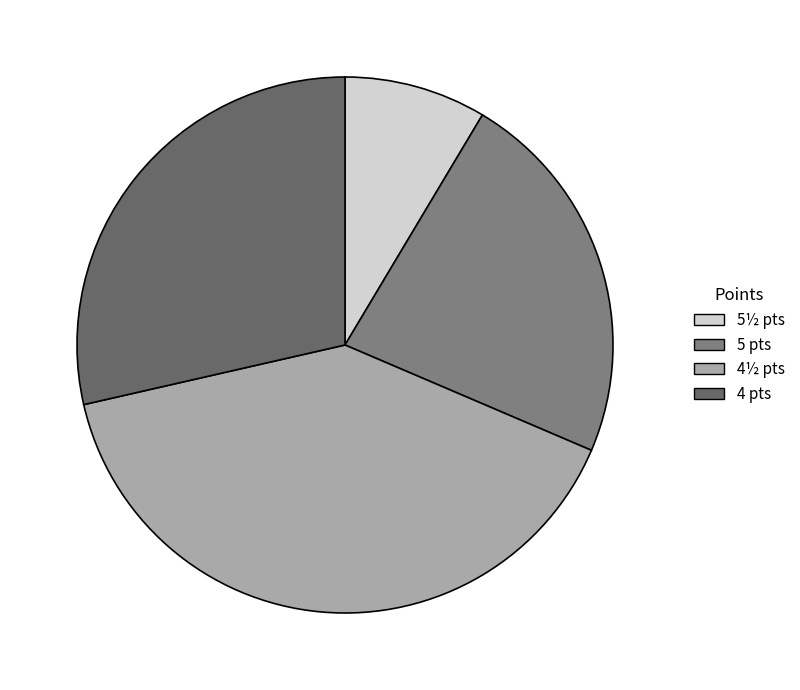

What is the largest slice in the pie chart?

4½